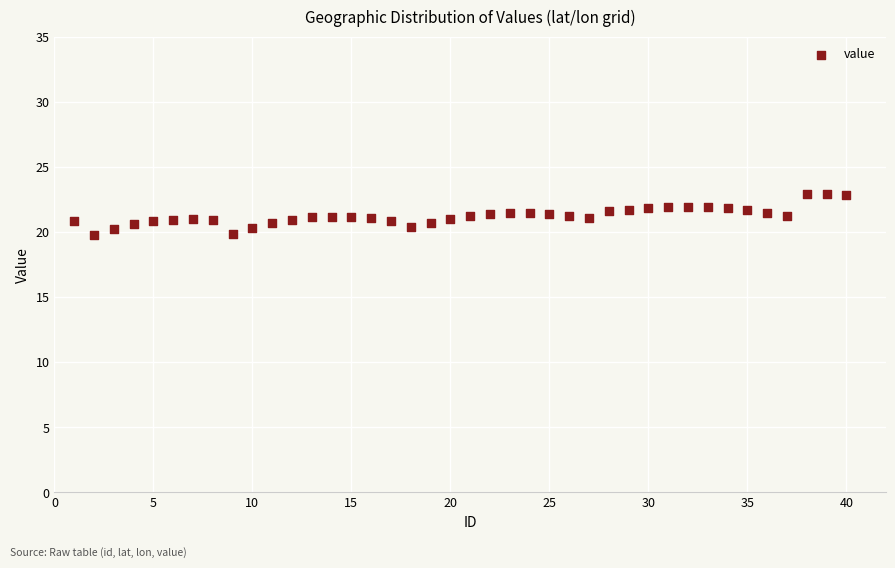

What is the range of Y values (max minus min)?

3.2